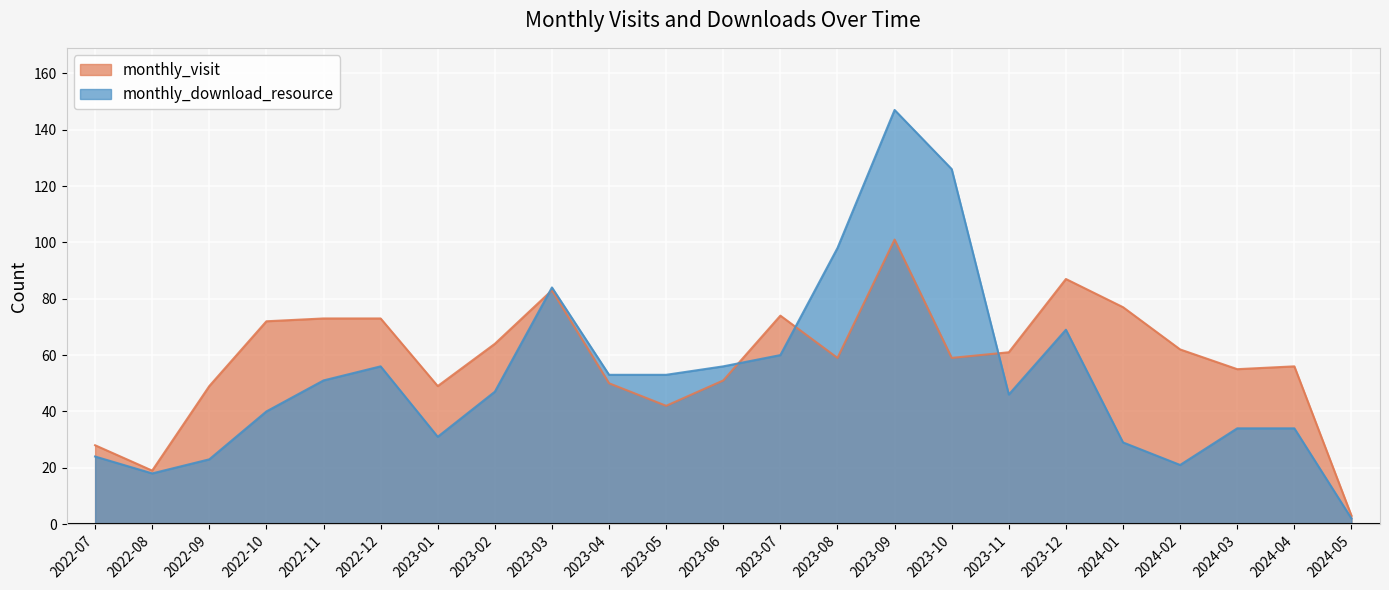

Between 2022-07 and 2023-07, which series saw the biggest shift?

monthly_visit